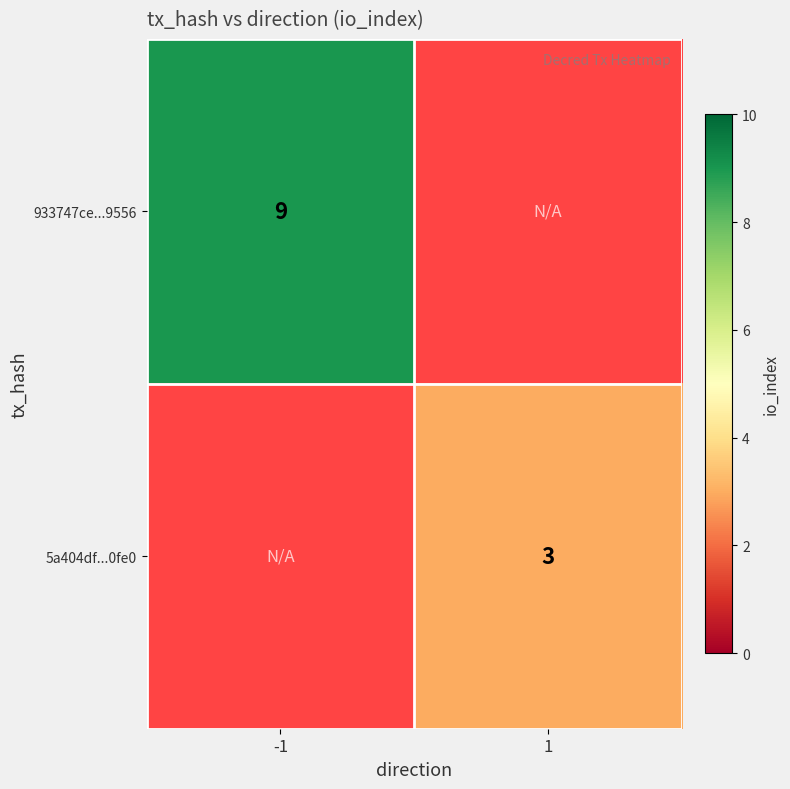

Which label corresponds to the largest value in the chart?

-1